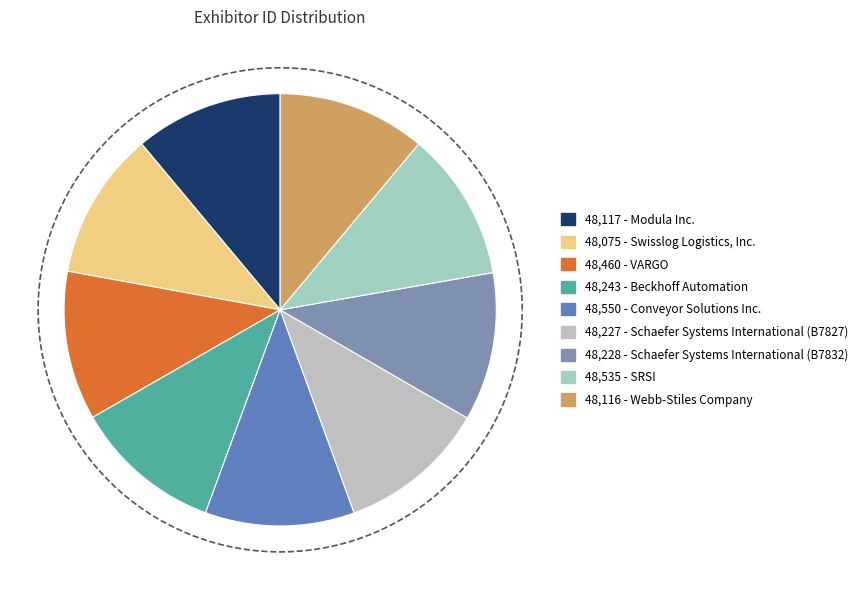

What portion of the pie excludes SRSI?

88.8%